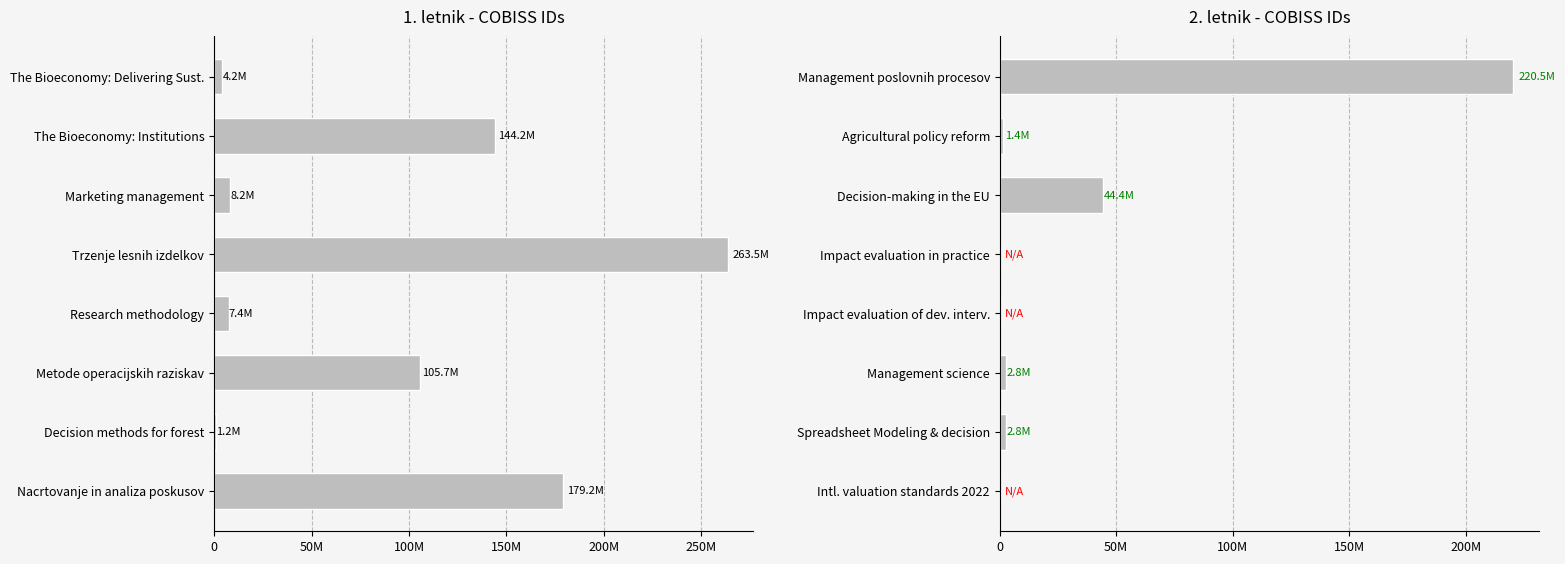

What is the difference between the second highest and second lowest values in the 1. letnik series?

175043963